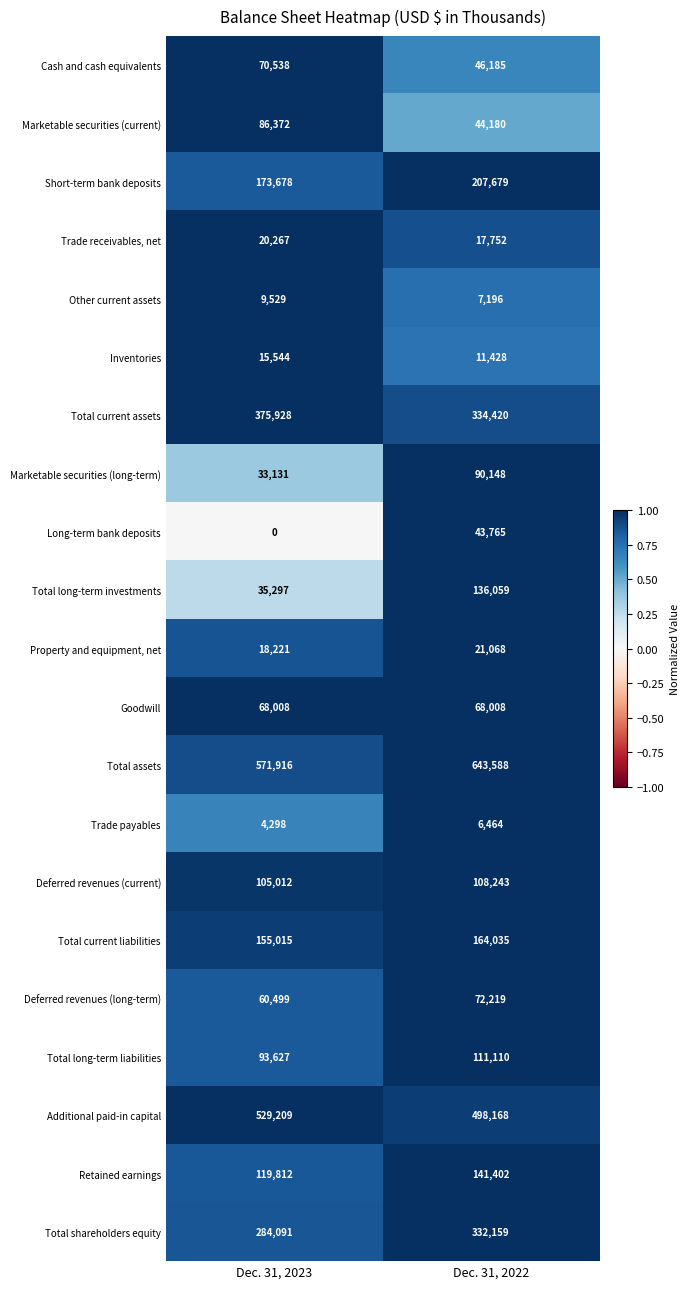

At which label is Deferred revenues (long-term) closest to 66359?

Dec. 31, 2023